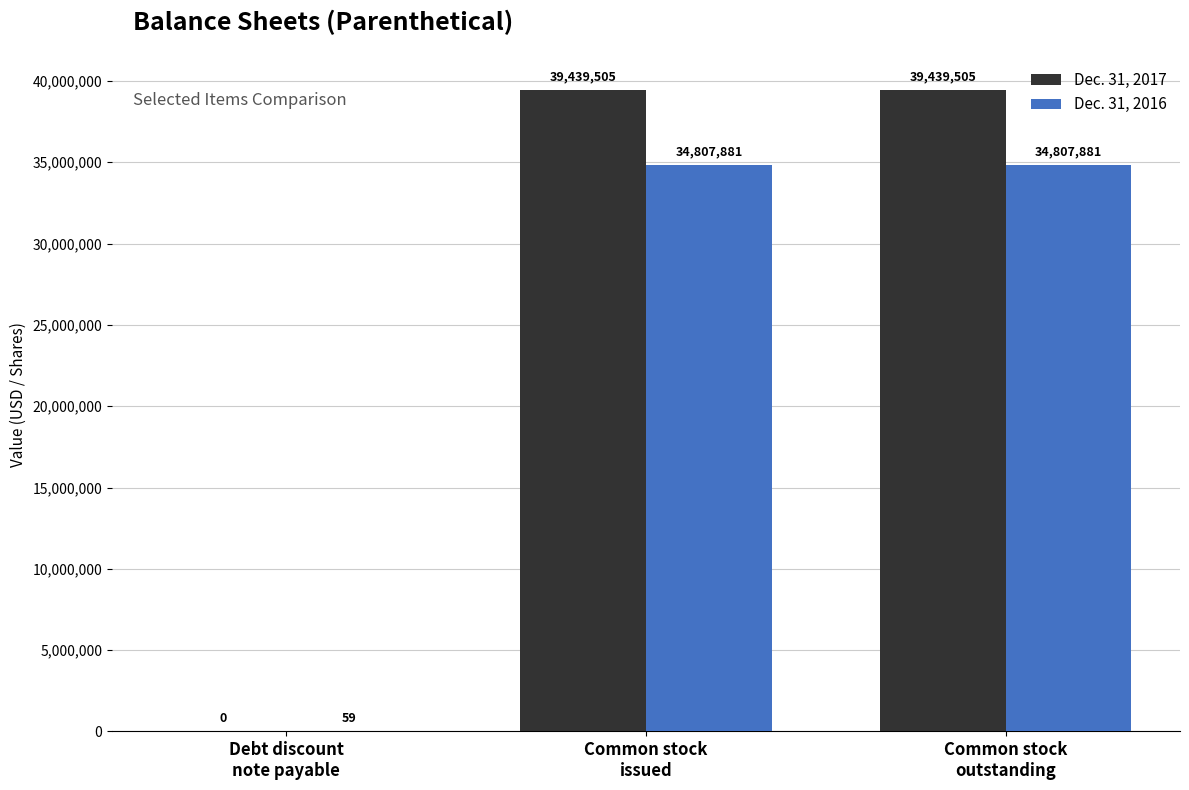

Which series has the largest total across all categories?

Dec. 31, 2017